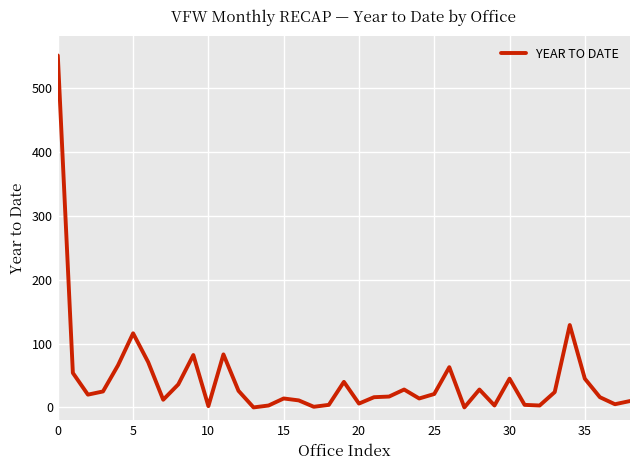

What is the greatest value displayed?

551